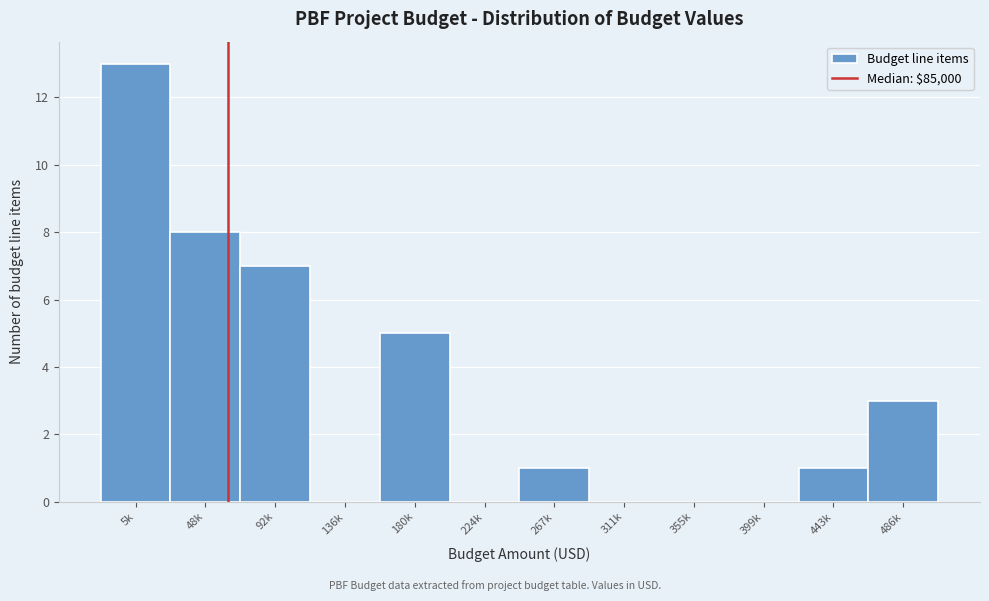

Reading right to left, list all the values displayed in this chart.

486k=3	443k=1	399k=0	355k=0	311k=0	267k=1	224k=0	180k=5	136k=0	92k=7	48k=8	5k=13